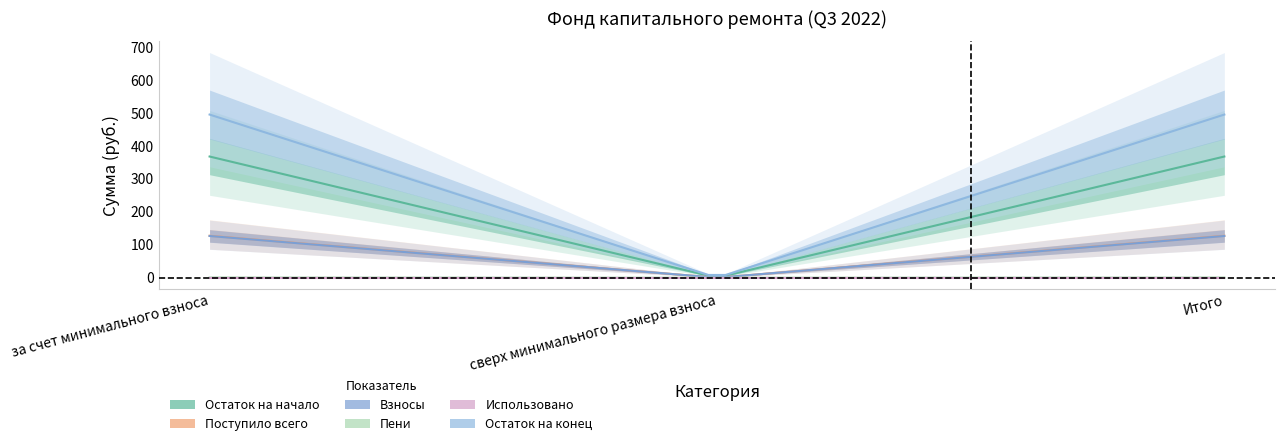

What is the label of the 1st point from the right?

Итого